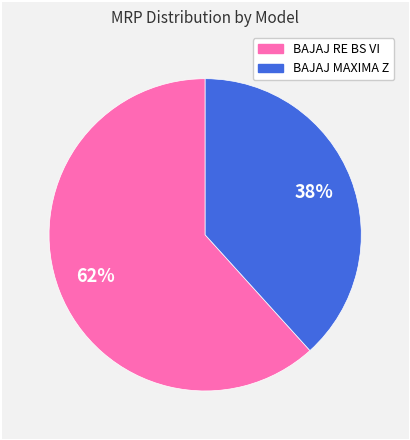

How many segments does this pie chart have?

2